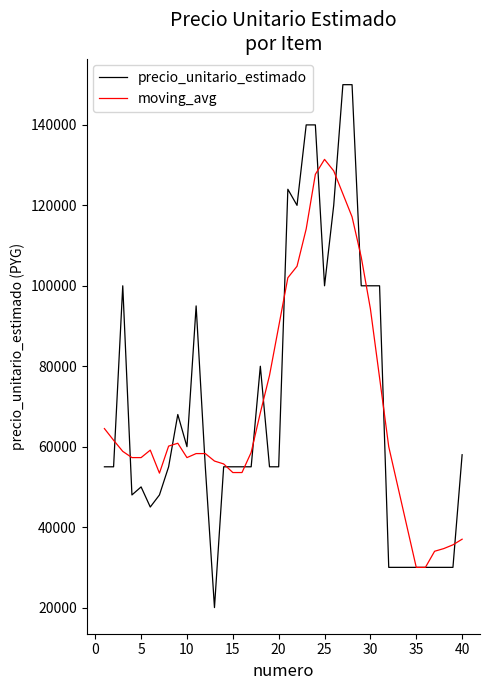

What is the maximum value shown in the chart?

150000.0